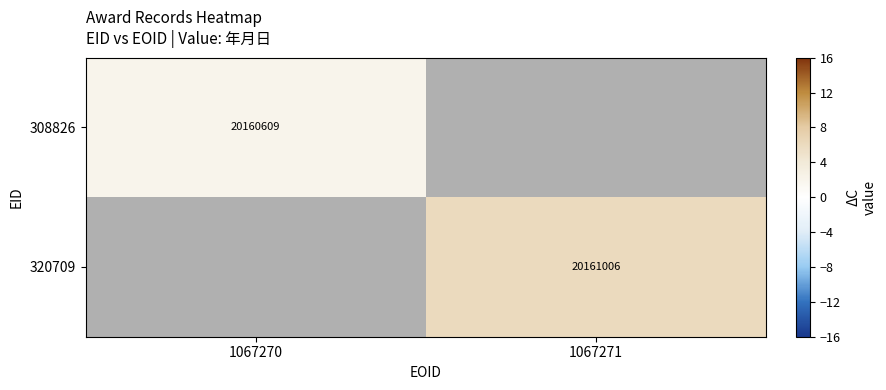

Is the value of 308826 at 1067270 greater than the value of 320709 at 1067271?

No